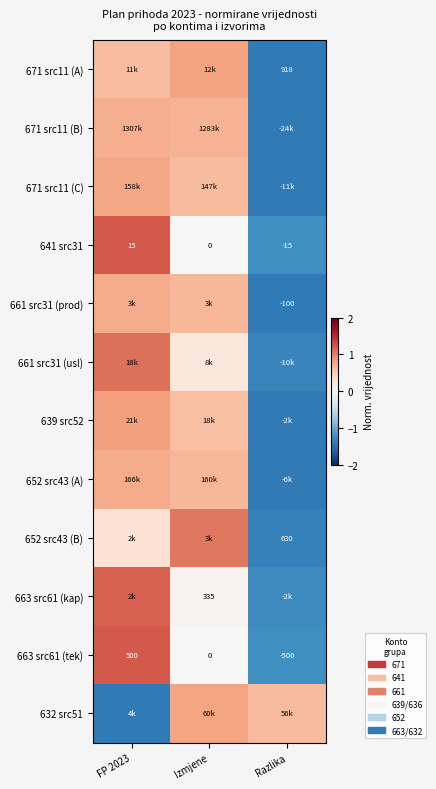

How many distinct data groups are displayed?

12